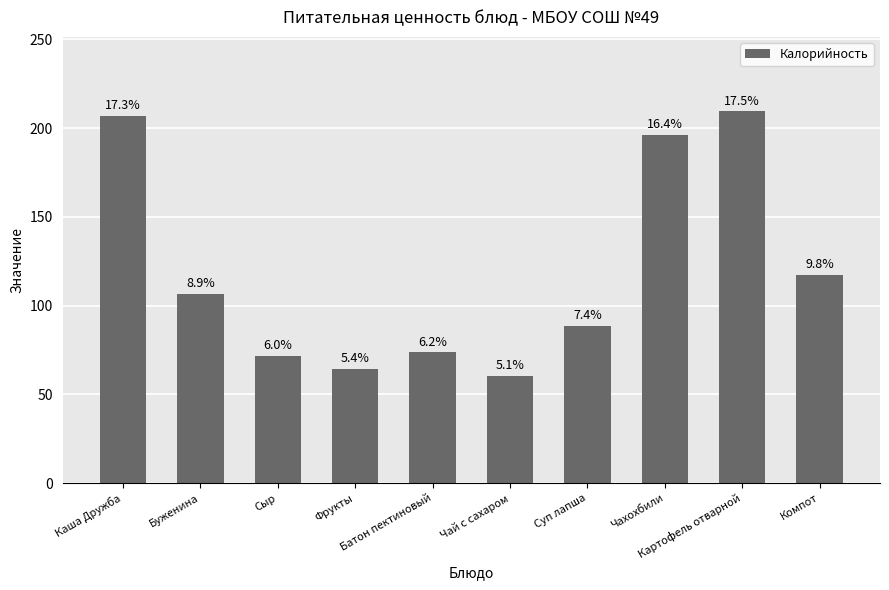

The chart shows a value of 64.6 at Фрукты. True or false?

True